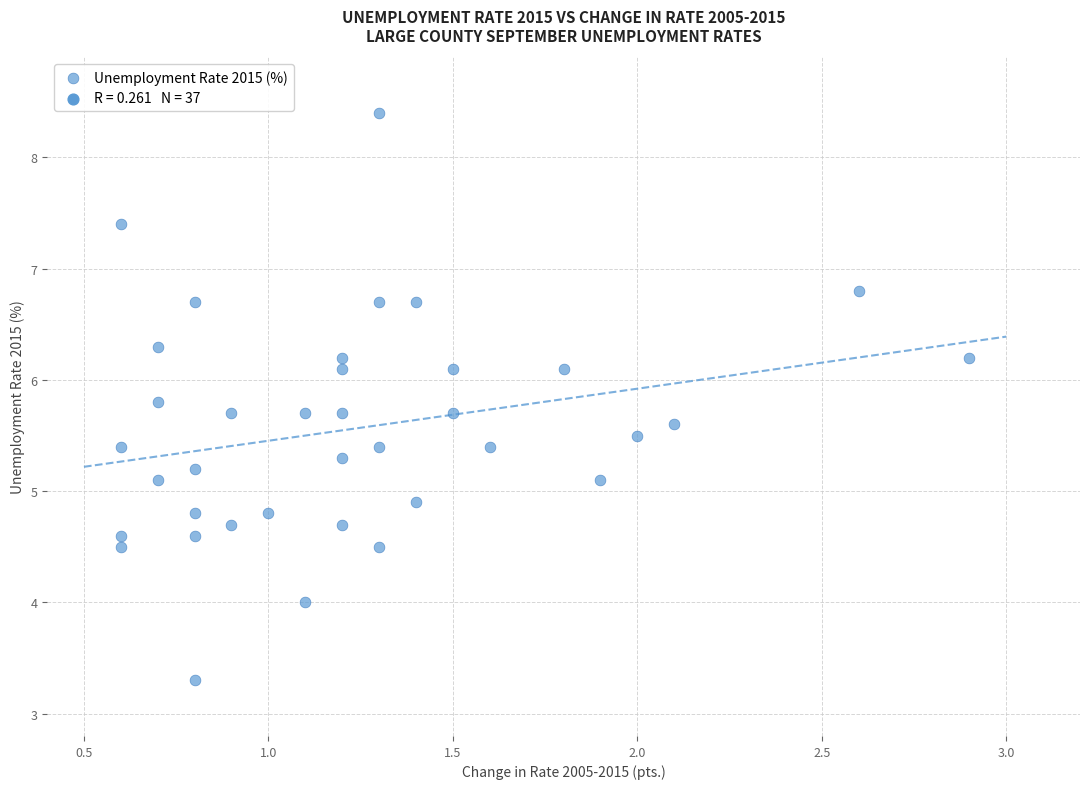

What is the range of X values (max minus min)?

2.3